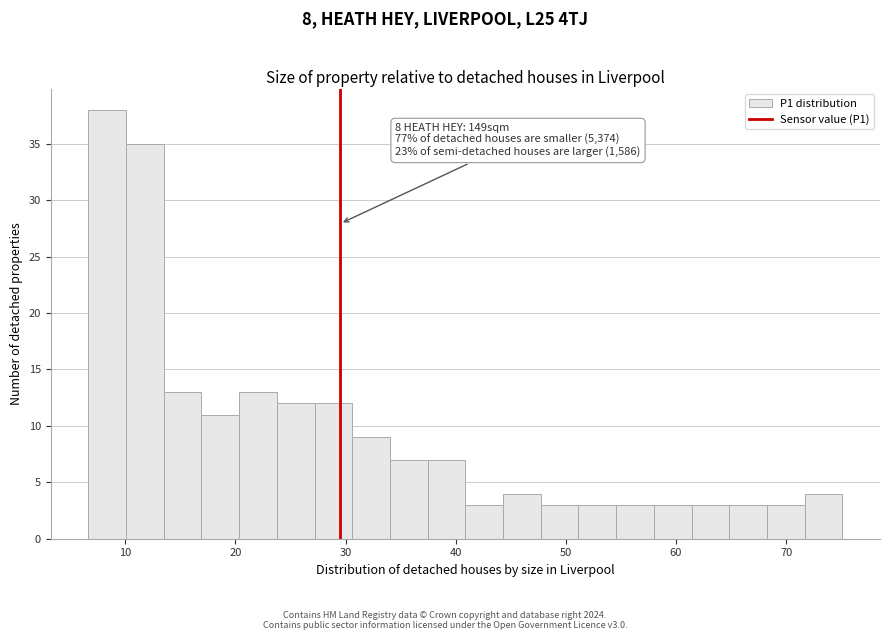

Around what value on the x-axis is the tallest bar? Give the approximate position of its centre, as read against the axis.

8